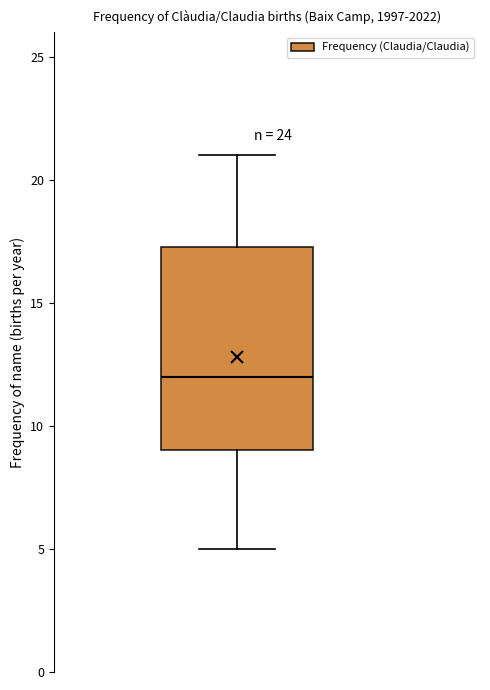

Transcribe this box plot: give where the median line is, the range the box spans, and where the two whiskers end, as read against the y-axis. The values are not printed on the chart, so give them approximately, as read against the axis.

median 12.0, box 9.0 to 17.5, whiskers 5.0 to 21.0